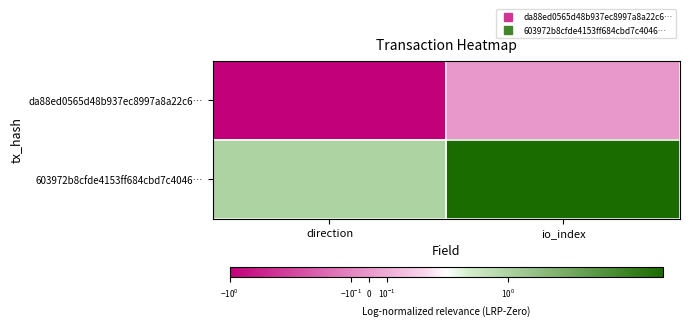

Reading left to right, list all the values displayed in this chart.

da88ed0565d48b937ec8997a8a22c6…: direction=-1	io_index=0
603972b8cfde4153ff684cbd7c4046…: direction=1	io_index=9